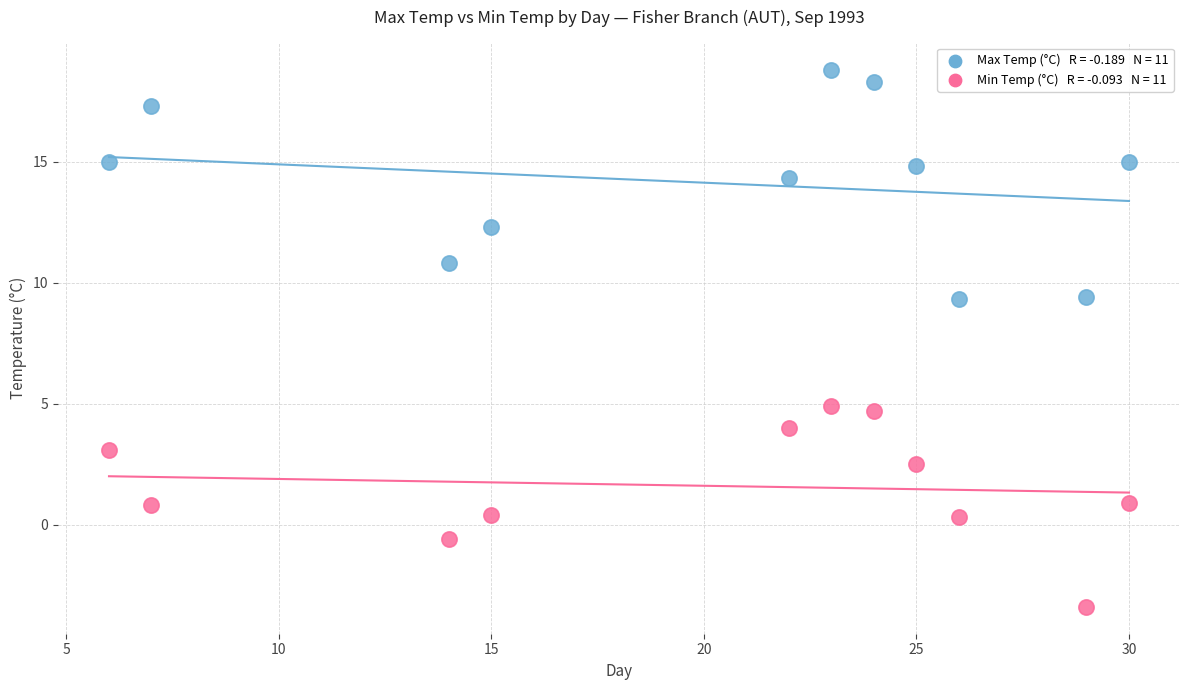

Across all data points, what is the range of X values (max minus min)?

24.0